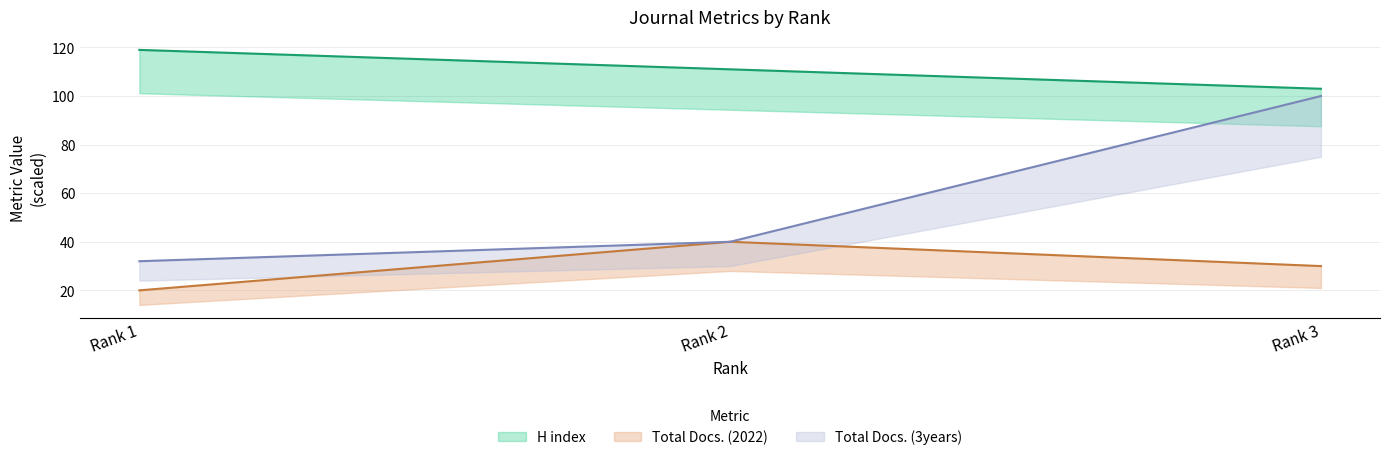

How many H index values are between 103 and 119?

3